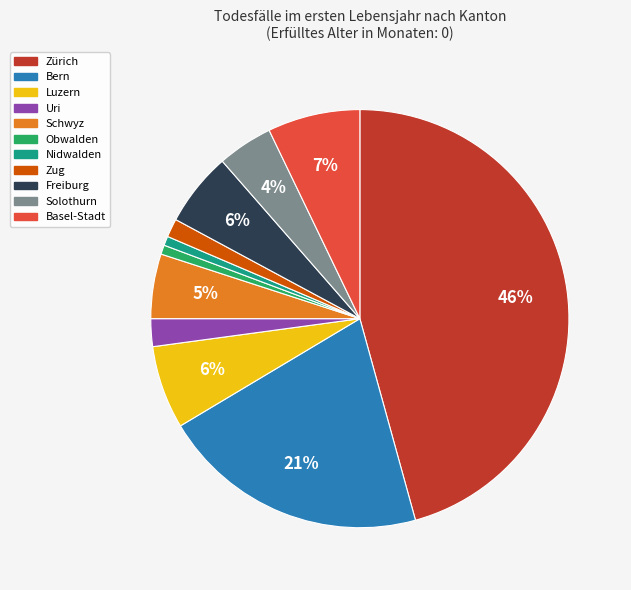

What is the largest slice in the pie chart?

Zürich